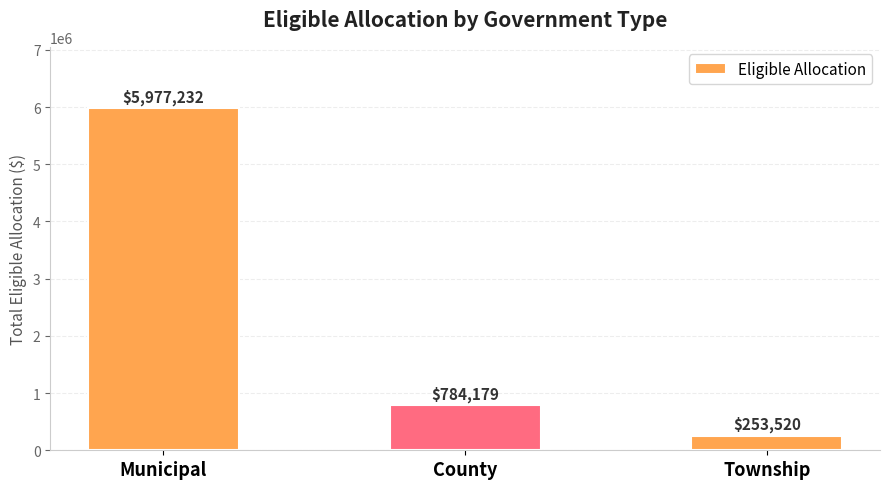

What is the value of the 3rd bar from the left?

253519.9